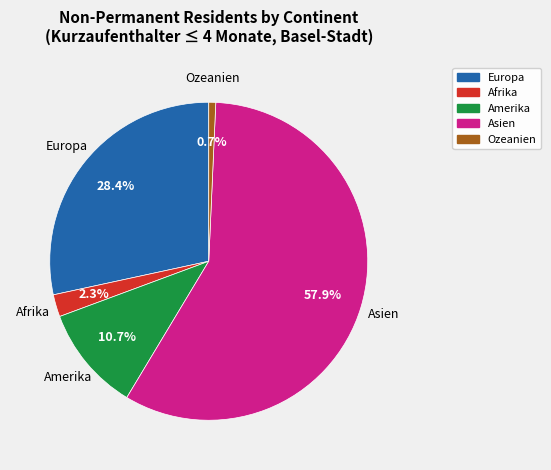

Rank the categories by value from lowest to highest.

Ozeanien, Afrika, Amerika, Europa, Asien